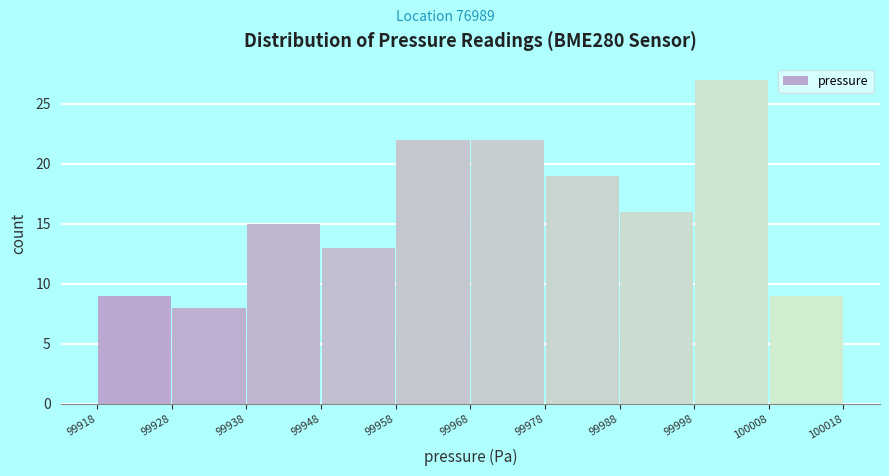

Reading left to right, list every bar in this chart as the range it spans on the x-axis followed by its height. The values are not printed on the chart, so give them approximately, as read against the axis.

99918 to 99928: 9
99928 to 99938: 8
99938 to 99948: 15
99948 to 99958: 13
99958 to 99968: 22
99968 to 99978: 22
99978 to 99988: 19
99988 to 99998: 16
99998 to 100008: 27
100008 to 100018: 9